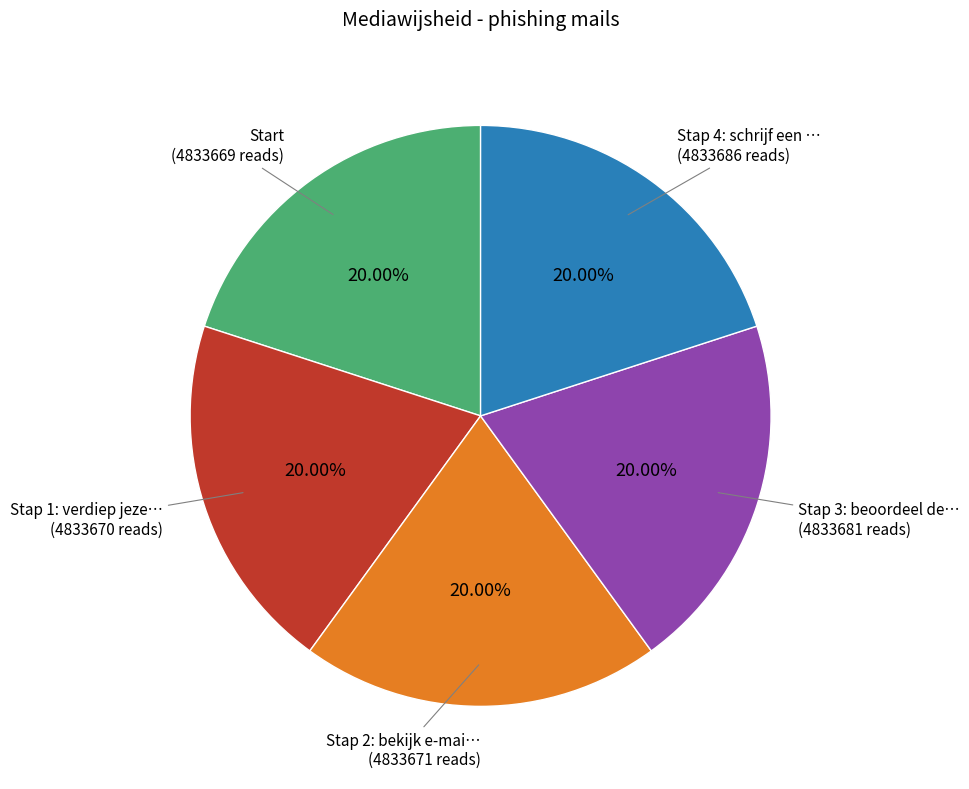

Is there any slice that represents more than half of the pie?

No